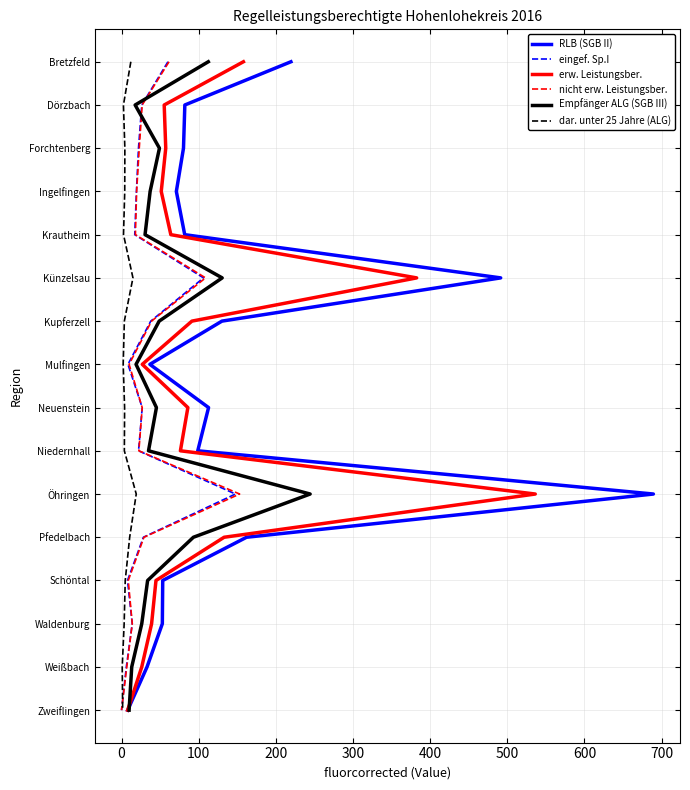

How many lines are shown in the chart?

6